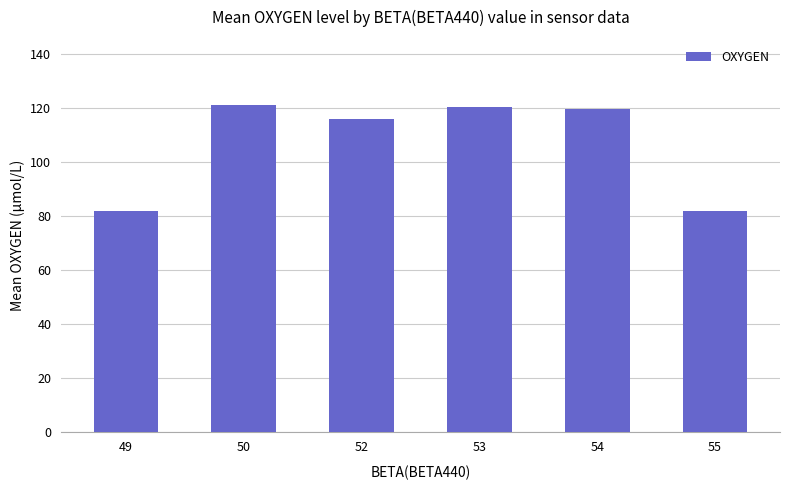

What is the value of the 3rd bar from the left?

116.0